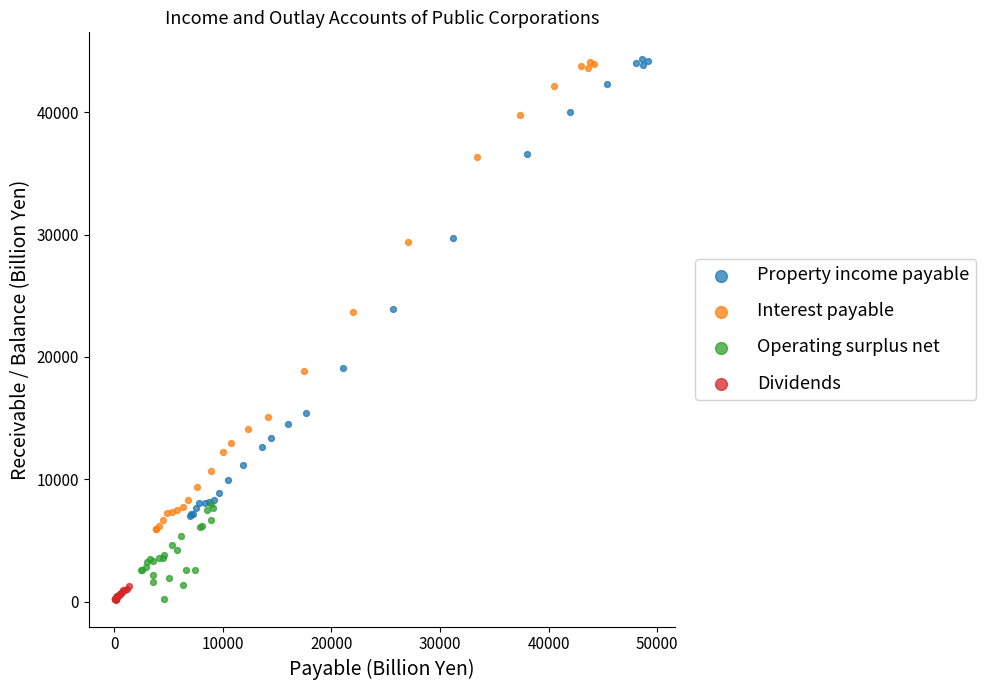

Which series has the largest Y range (max minus min)?

Interest payable